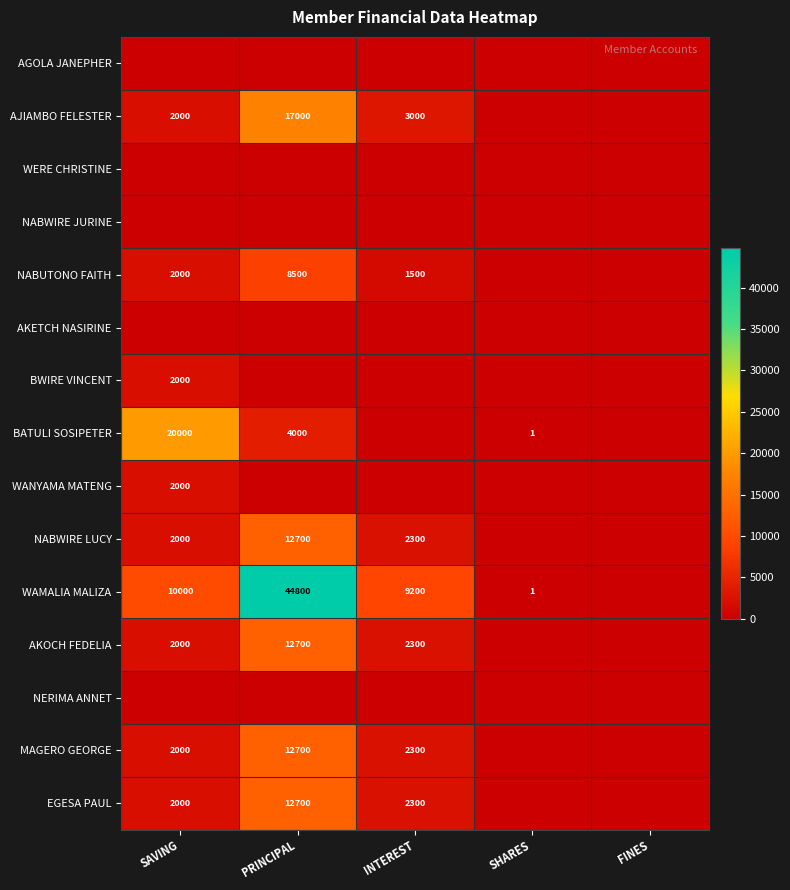

Is it true that WAMALIA MALIZA equals 13564 at SAVING?

False